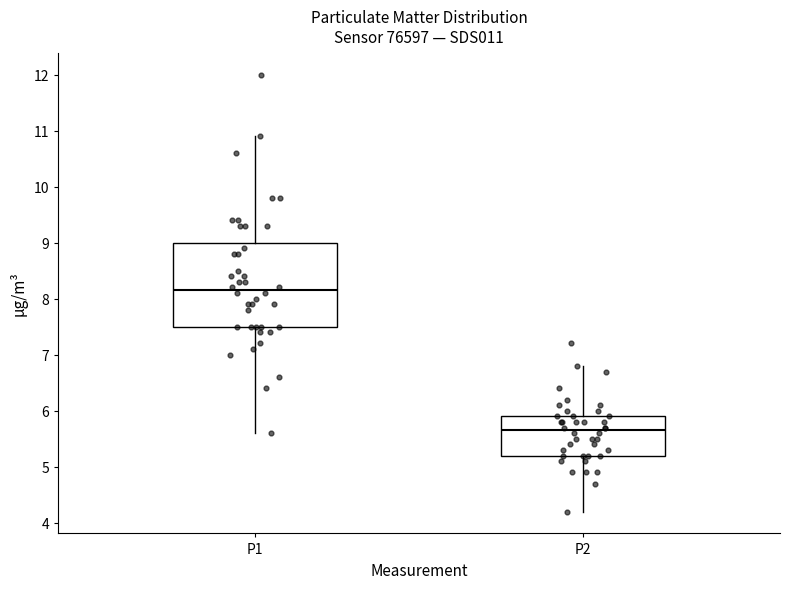

Reading left to right, transcribe this box plot: for each box, give where its median line is, the range the box spans, and where its two whiskers end, as read against the y-axis. The values are not printed on the chart, so give them approximately, as read against the axis.

P1: median 8.2, box 7.5 to 9.0, whiskers 5.6 to 10.9
P2: median 5.7, box 5.2 to 5.9, whiskers 4.2 to 6.8